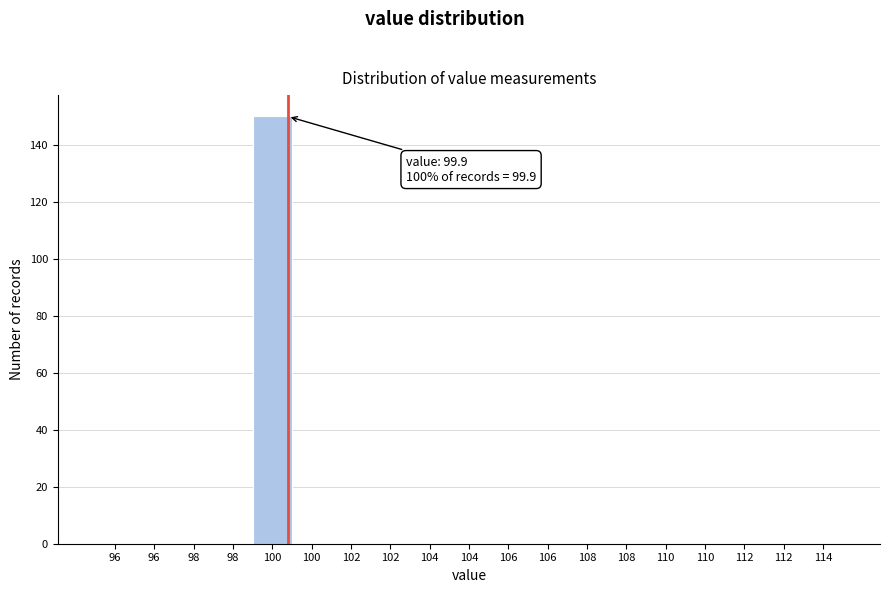

Are the bars horizontal?

No